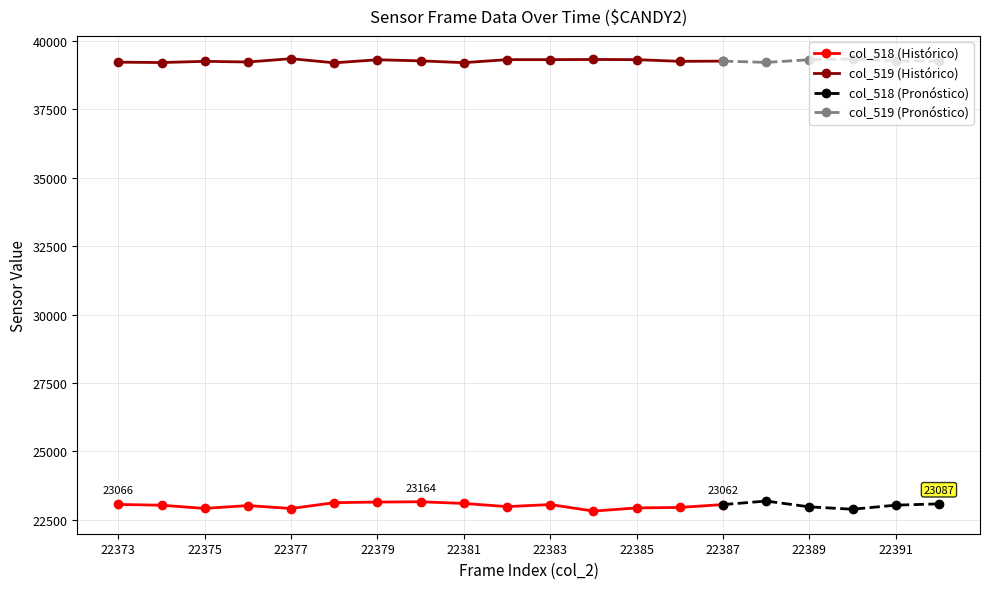

Where does the col_519 (val2) series first go above 39265?

22377